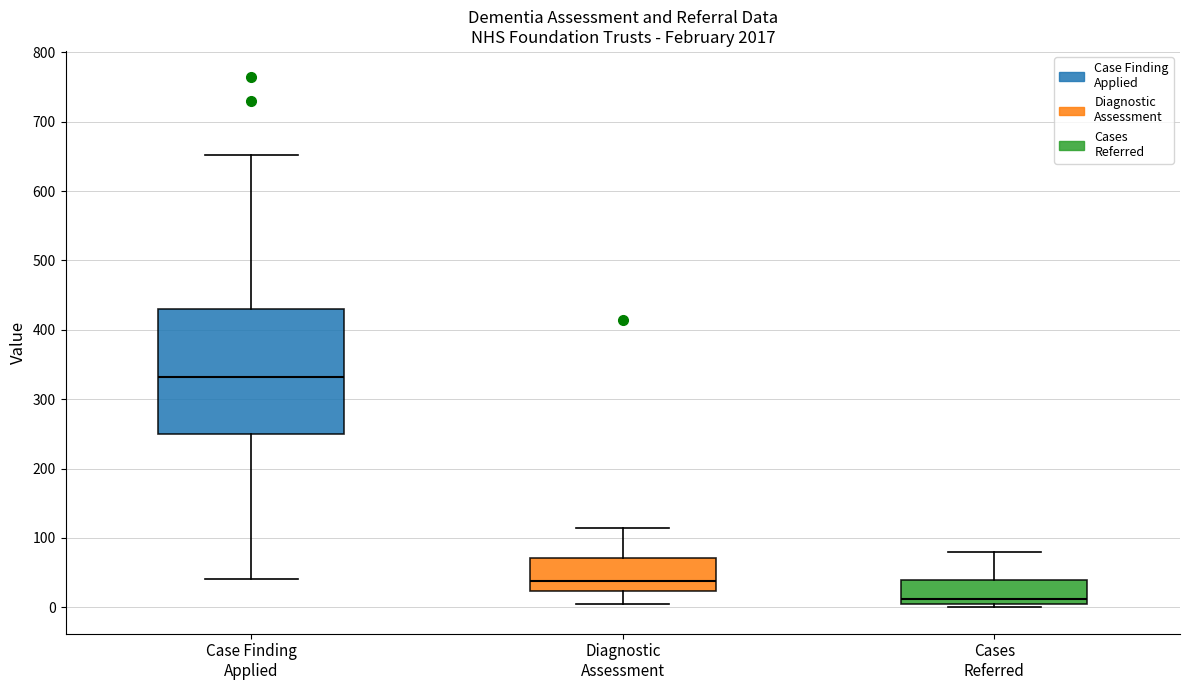

Reading left to right, transcribe this box plot: for each box, give where its median line is, the range the box spans, and where its two whiskers end, as read against the y-axis. The values are not printed on the chart, so give them approximately, as read against the axis.

Case Finding Applied: median 330, box 250 to 430, whiskers 40 to 650
Diagnostic Assessment: median 40, box 20 to 70, whiskers 0 to 110
Cases Referred: median 10, box 0 to 40, whiskers 0 (just below the box's lower edge) to 80